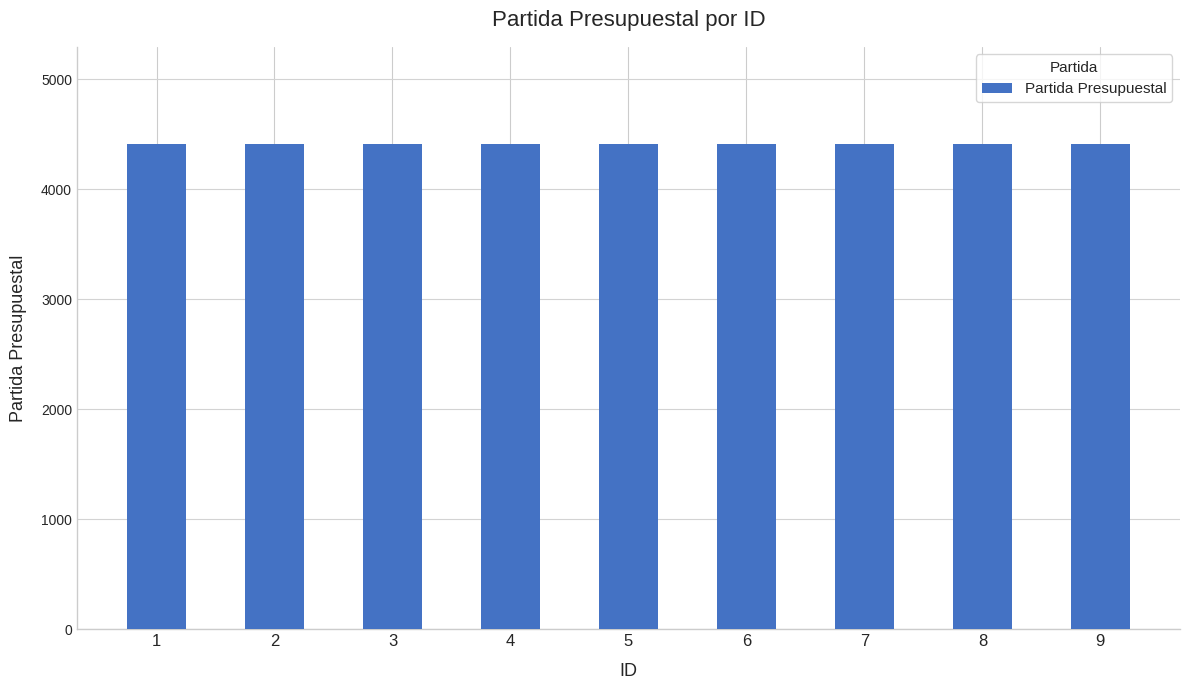

Is it true that 1 equals 1 at 1?

True